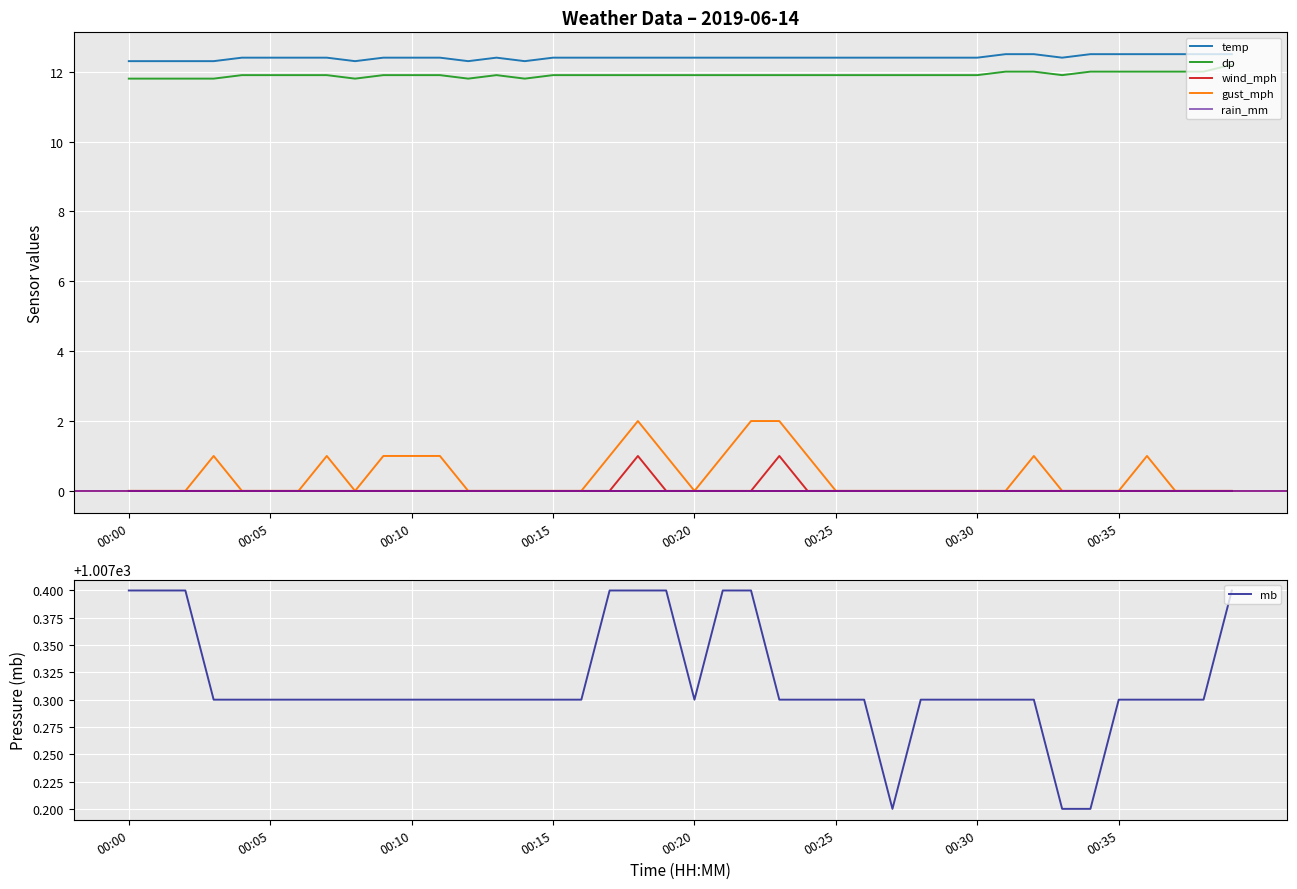

True or false: temp and gust_mph intersect in this chart.

False